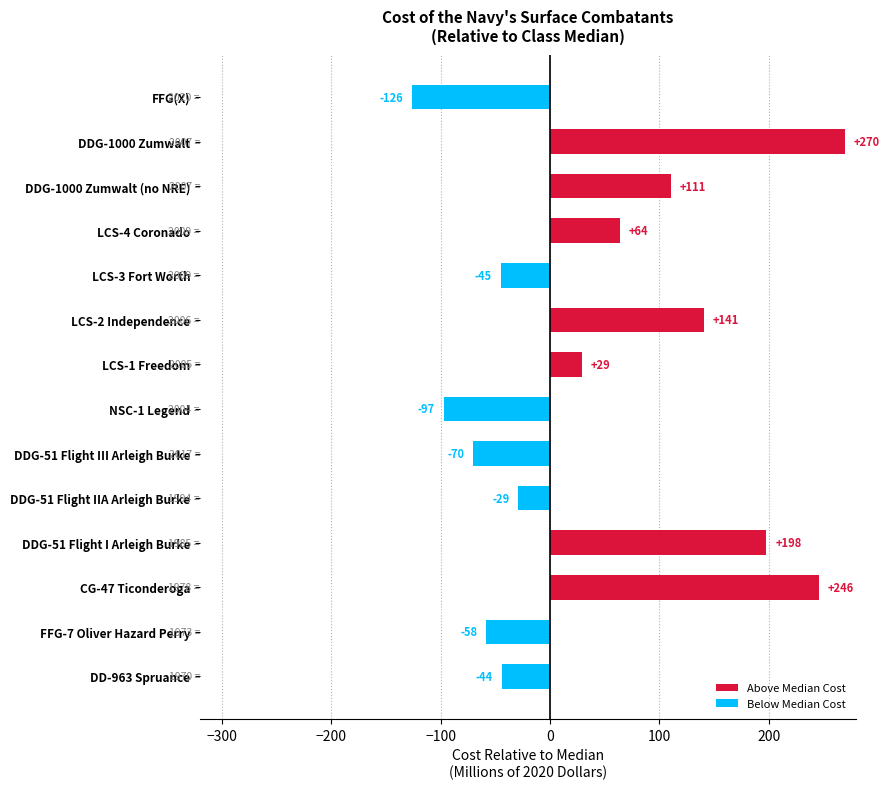

How many negative values are there?

7